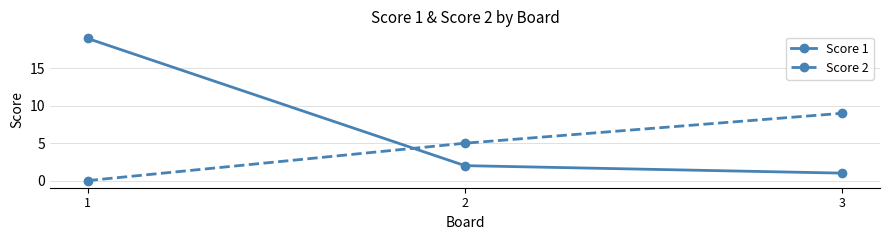

What are all the series names shown in the legend?

Score 1, Score 2